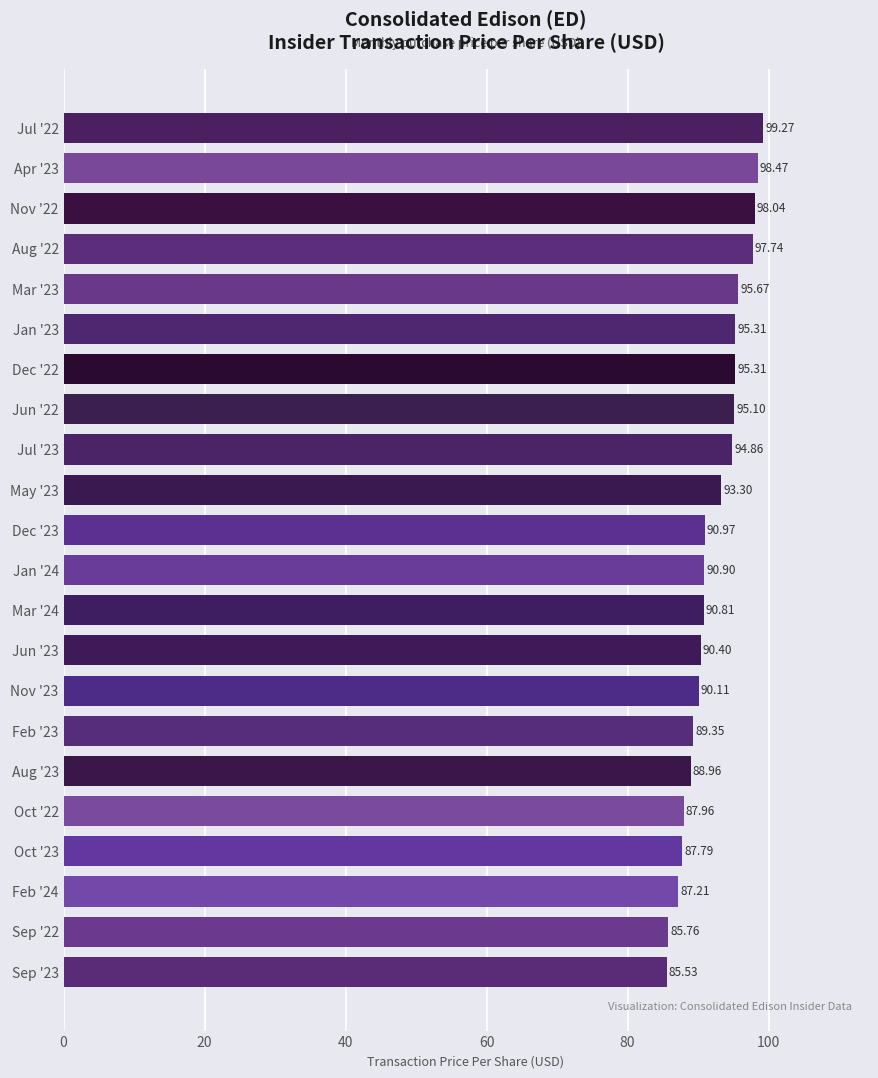

What is the average value?

92.2